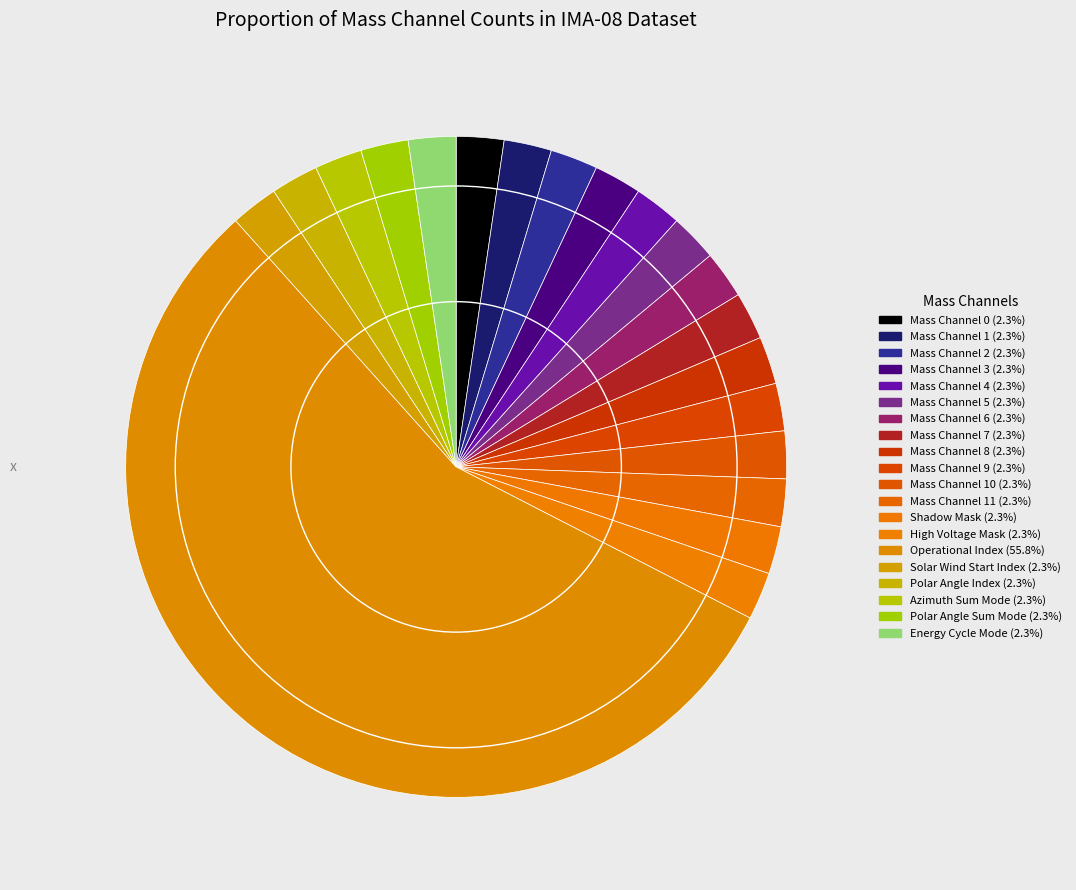

To the nearest percent, what is the average slice percentage?

5%